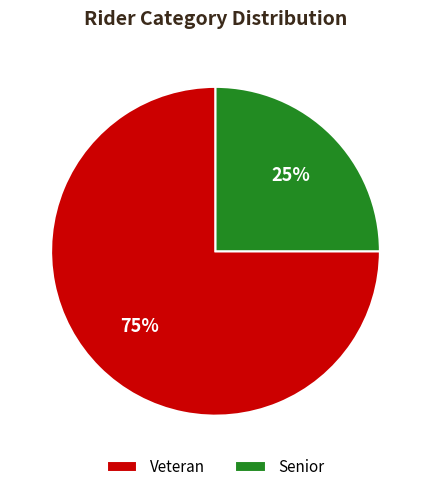

To the nearest percent, what is the difference between the largest and smallest slice percentages?

50%